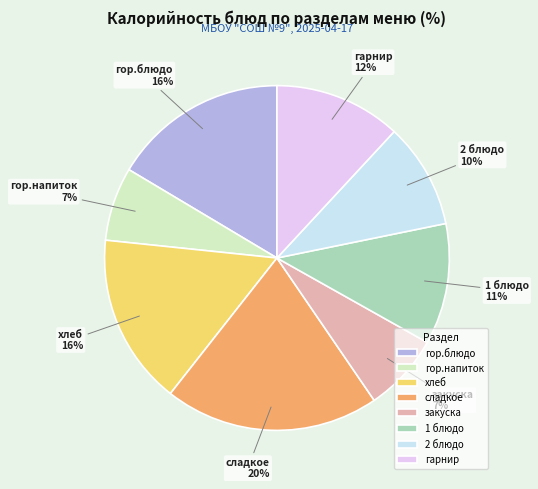

How many segments does this pie chart have?

8